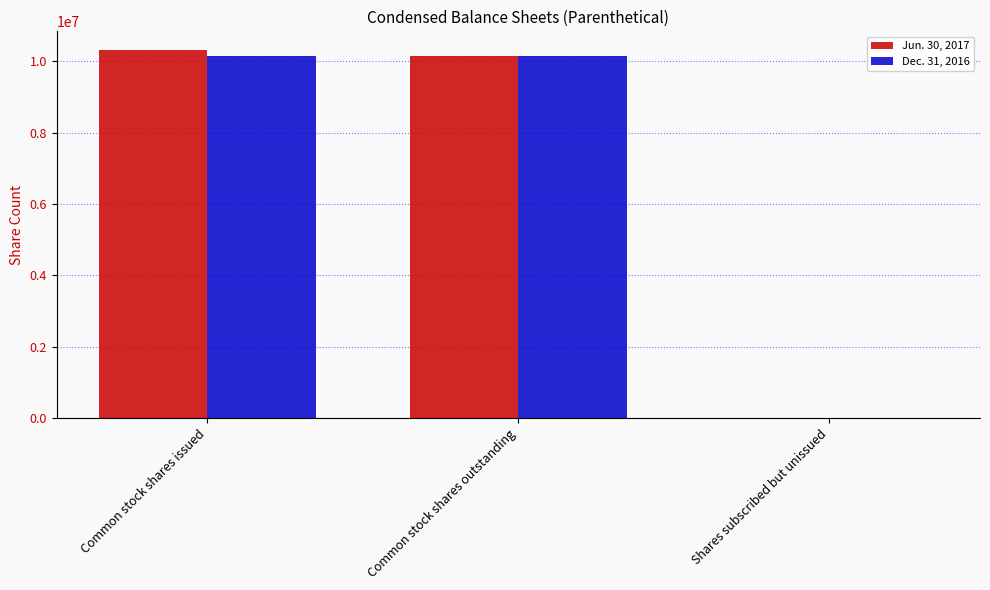

At which label is Jun. 30, 2017 closest to 5162502?

Common stock shares outstanding